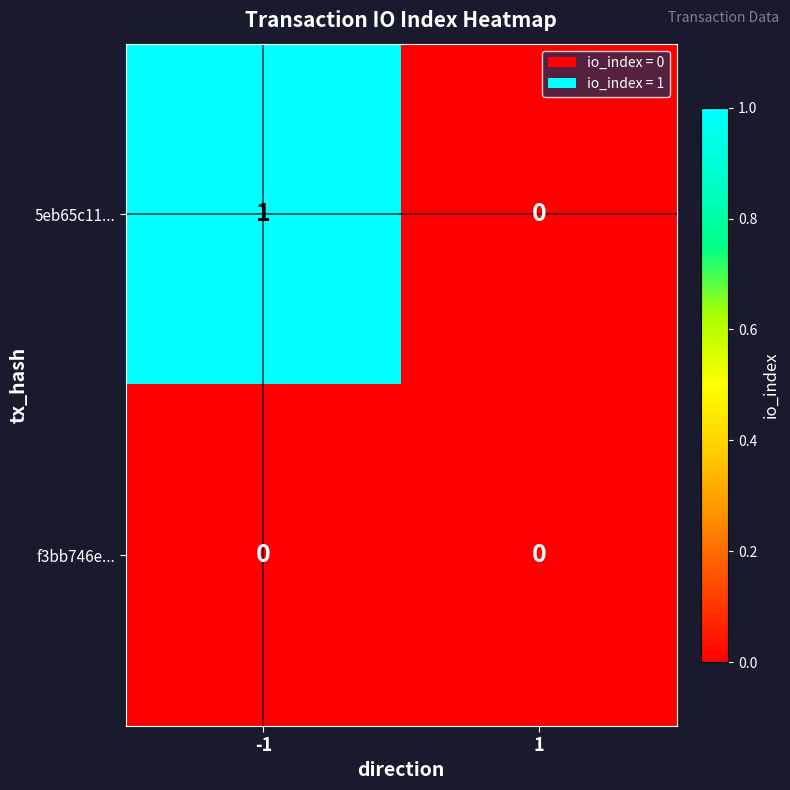

How many categories are shown in the chart?

2